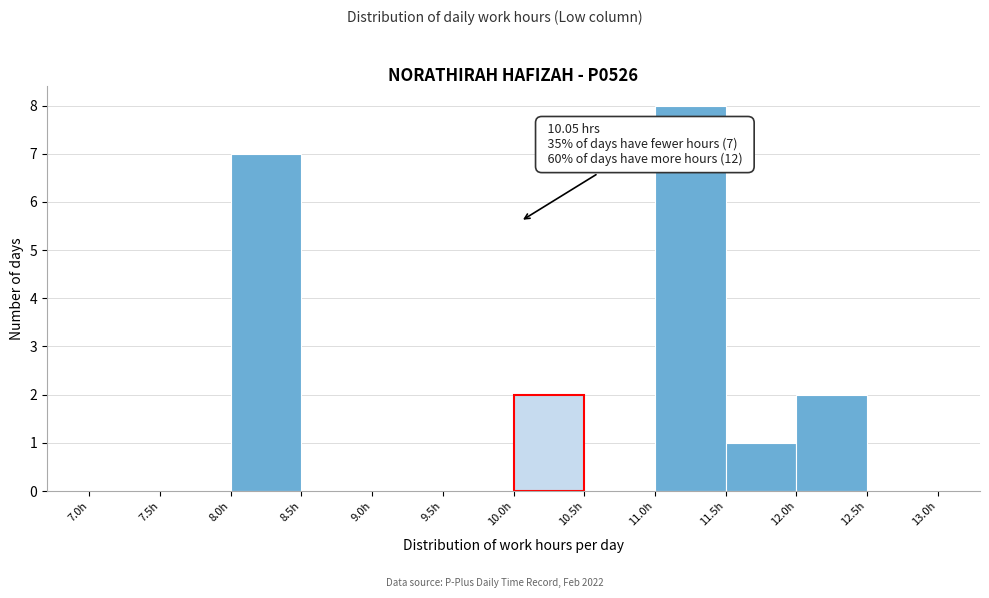

Which range on the x-axis has the tallest bar?

11.0 to 11.5